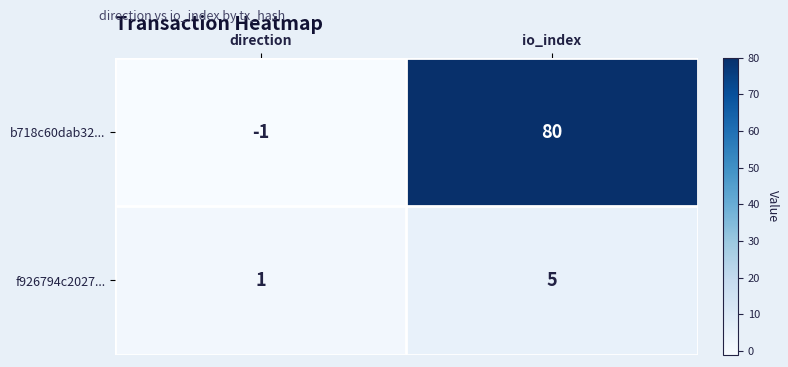

Count the number of categories in the chart.

2